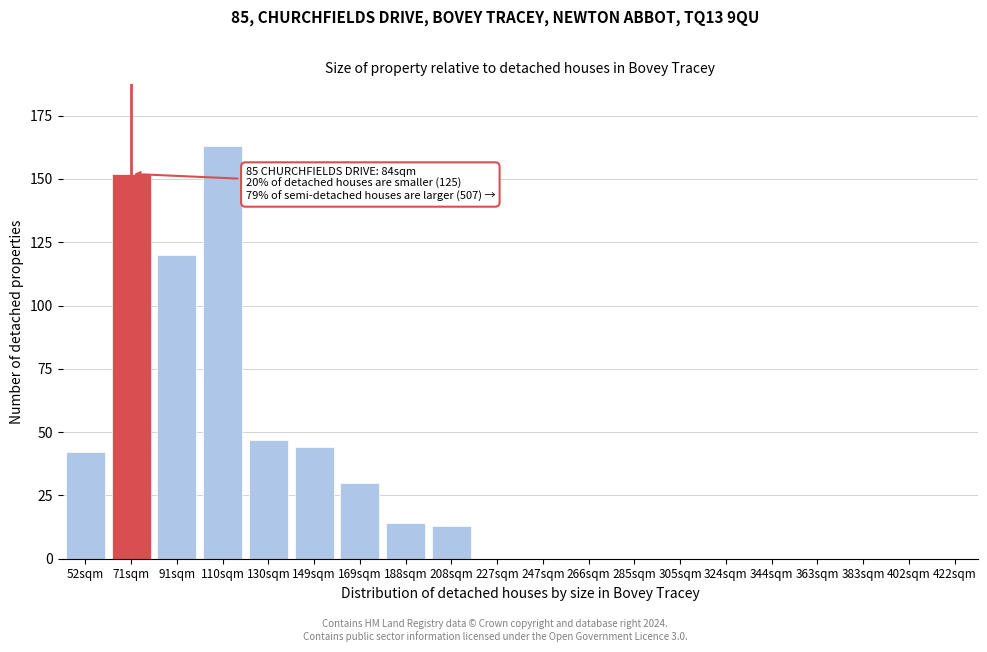

Reading right to left, what are all the values shown in this chart?

422sqm=0	402sqm=0	383sqm=0	363sqm=0	344sqm=0	324sqm=0	305sqm=0	285sqm=0	266sqm=0	247sqm=0	227sqm=0	208sqm=13	188sqm=14	169sqm=30	149sqm=44	130sqm=47	110sqm=163	91sqm=120	71sqm=152	52sqm=42